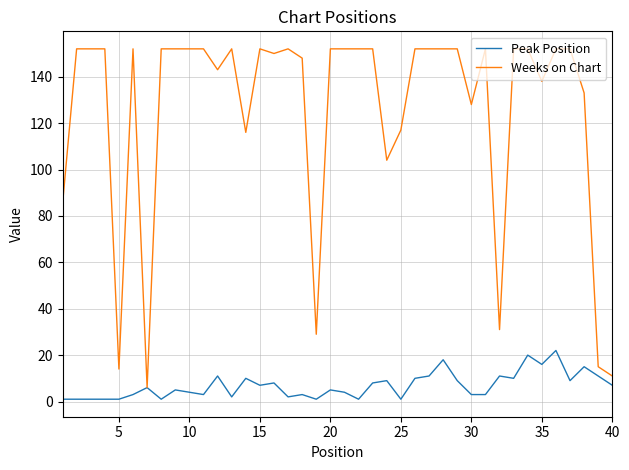

Does the chart have visible grid lines?

Yes